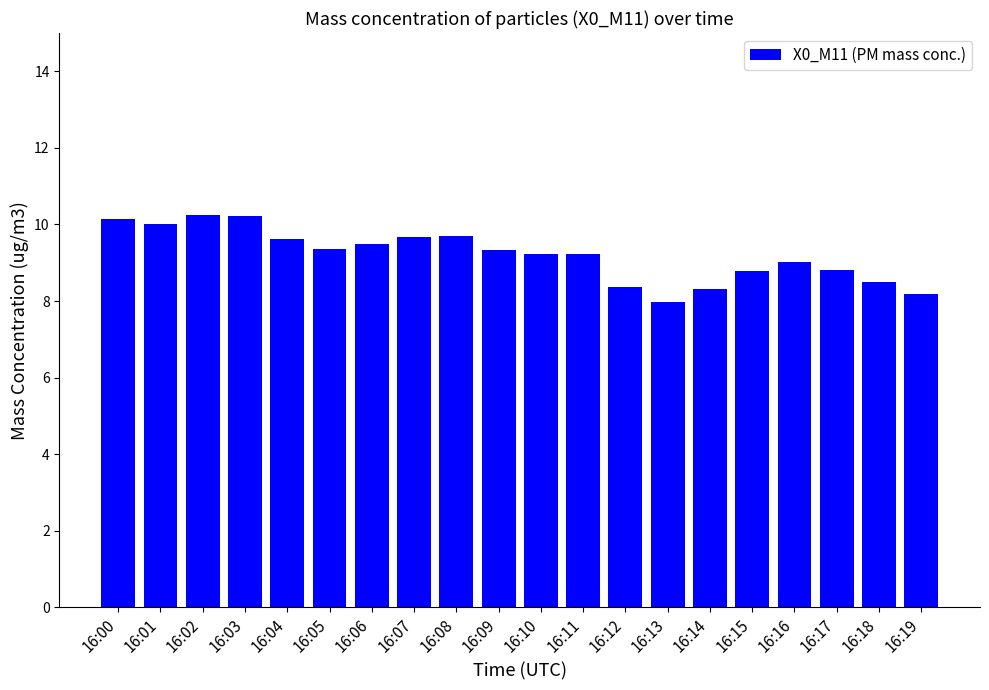

Are the bars grouped side by side (vs. stacked)?

No